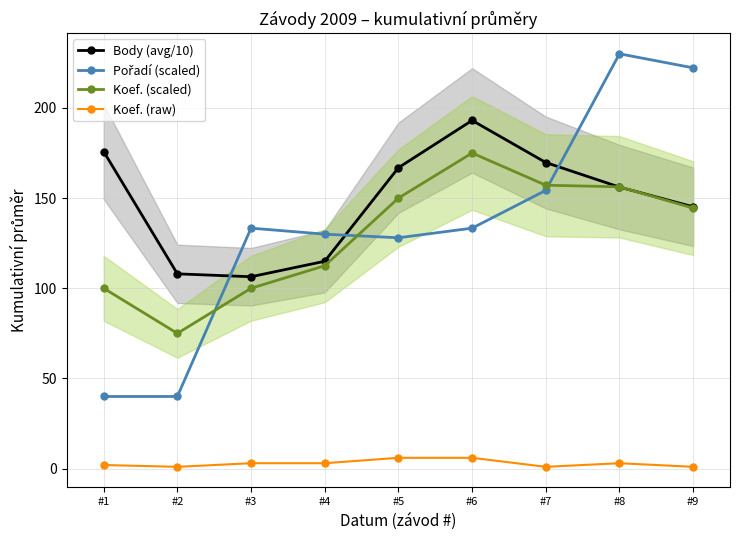

Which series changed the most between #5 and #7?

Pořadí (scaled)